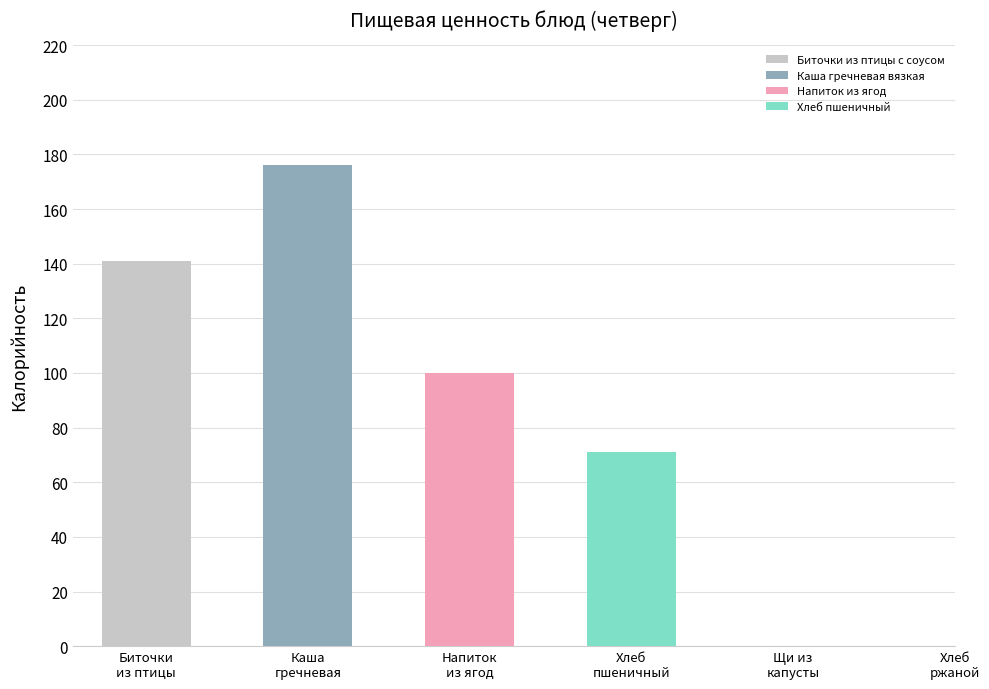

How many data points does each series have?

6